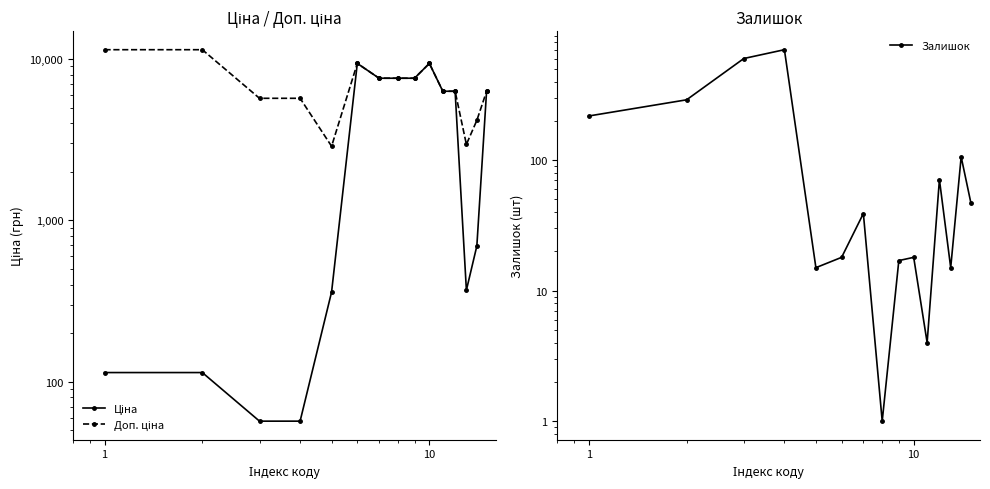

At which label does Залишок first exceed 39?

1